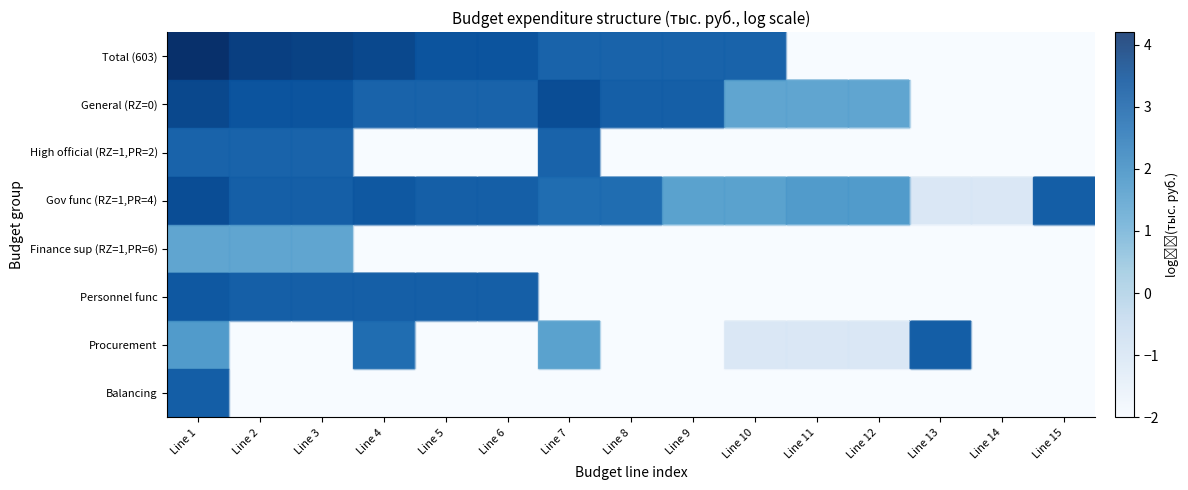

At which category is the sum across all series the highest?

Line 1